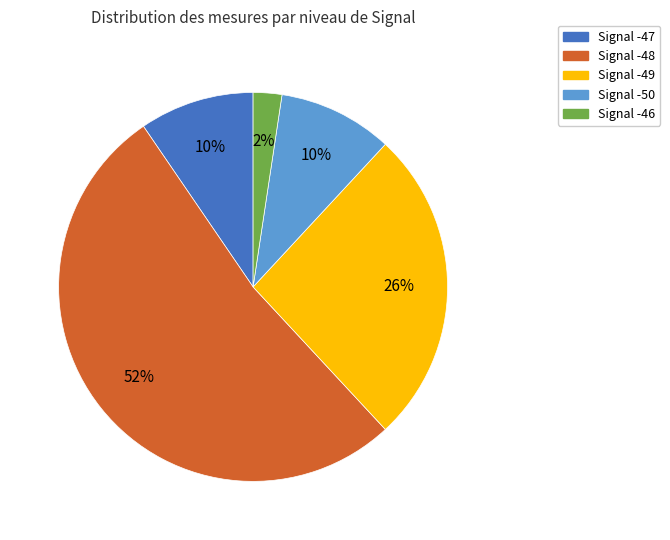

The Signal -48 slice represents 52% of the pie. True or false?

True